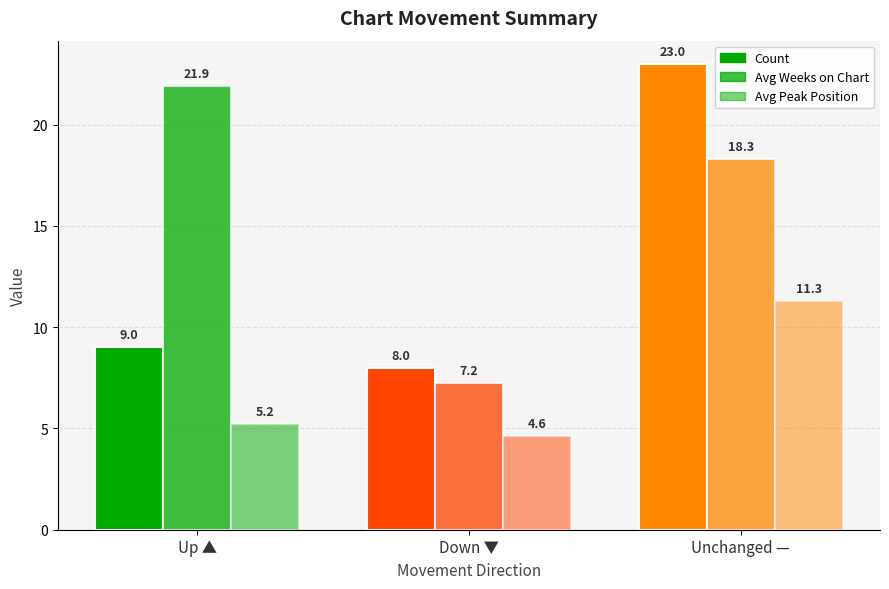

Which series has the largest total across all categories?

Avg Weeks on Chart